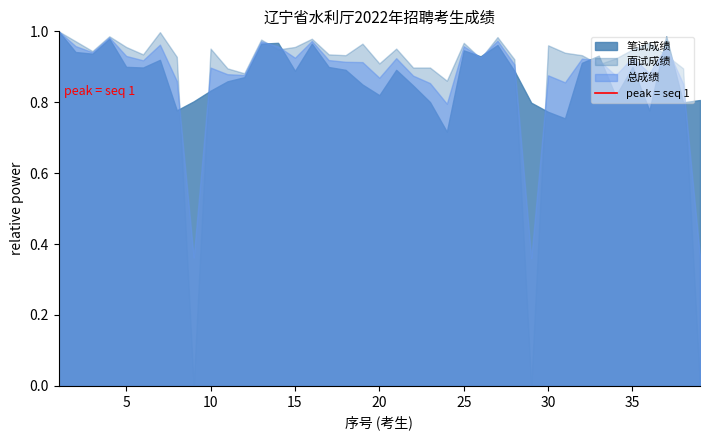

Which series has the largest range (max minus min)?

面试成绩